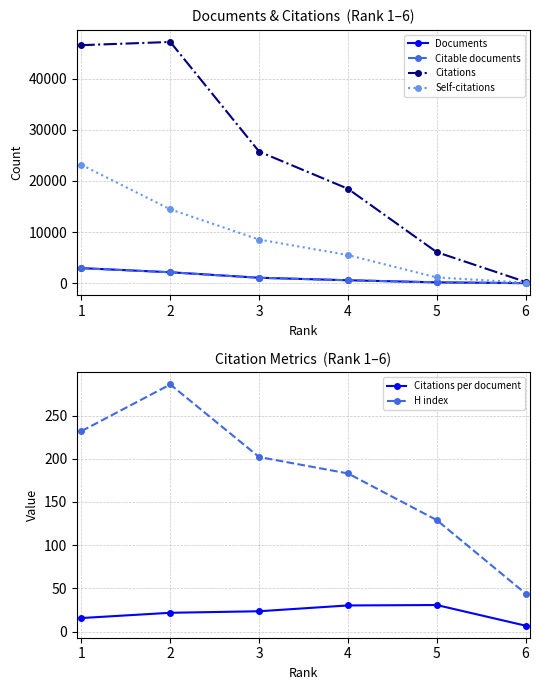

At which category does Citations reach its first local peak?

2